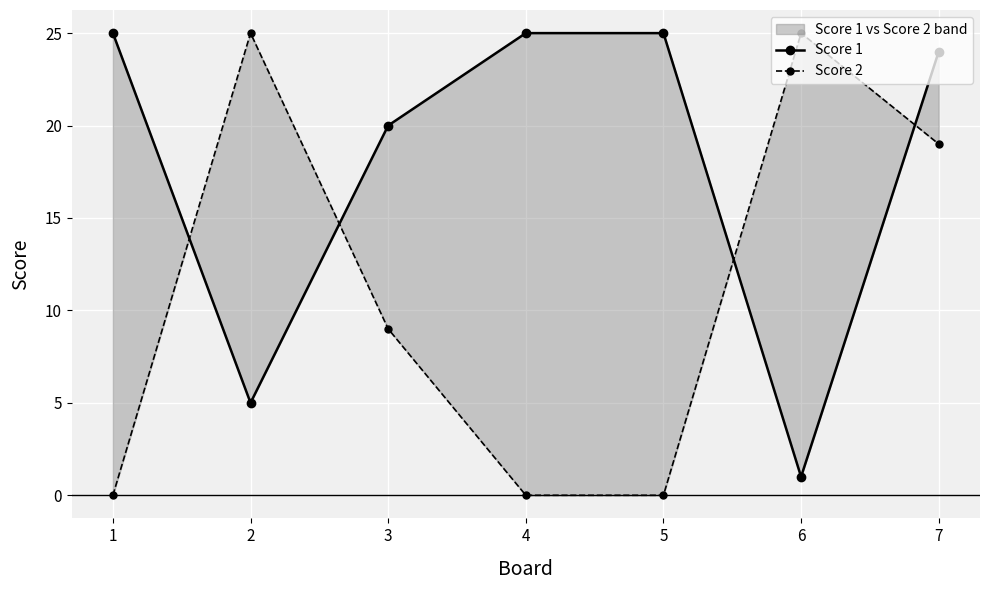

Which category has the highest value across all series?

1